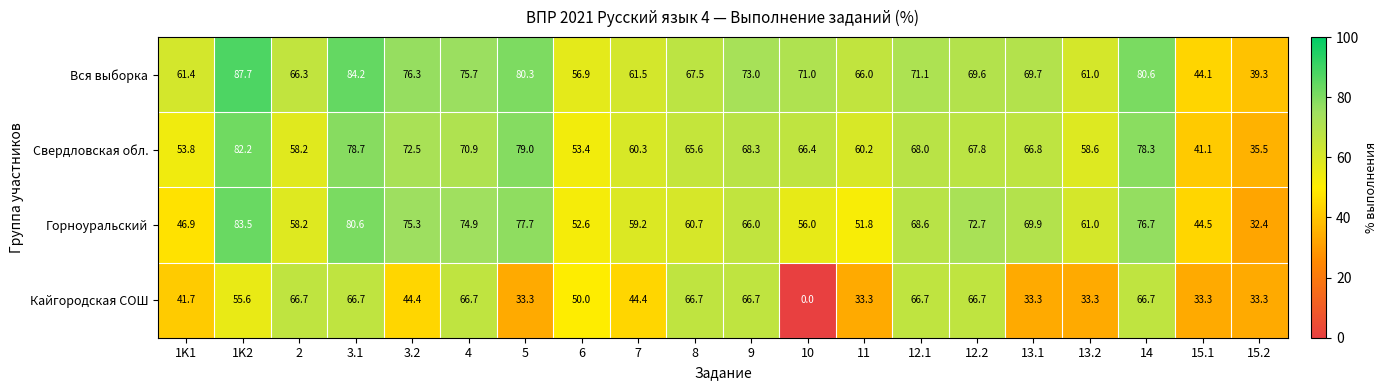

Where does the Вся выборка series first go above 69?

1K2